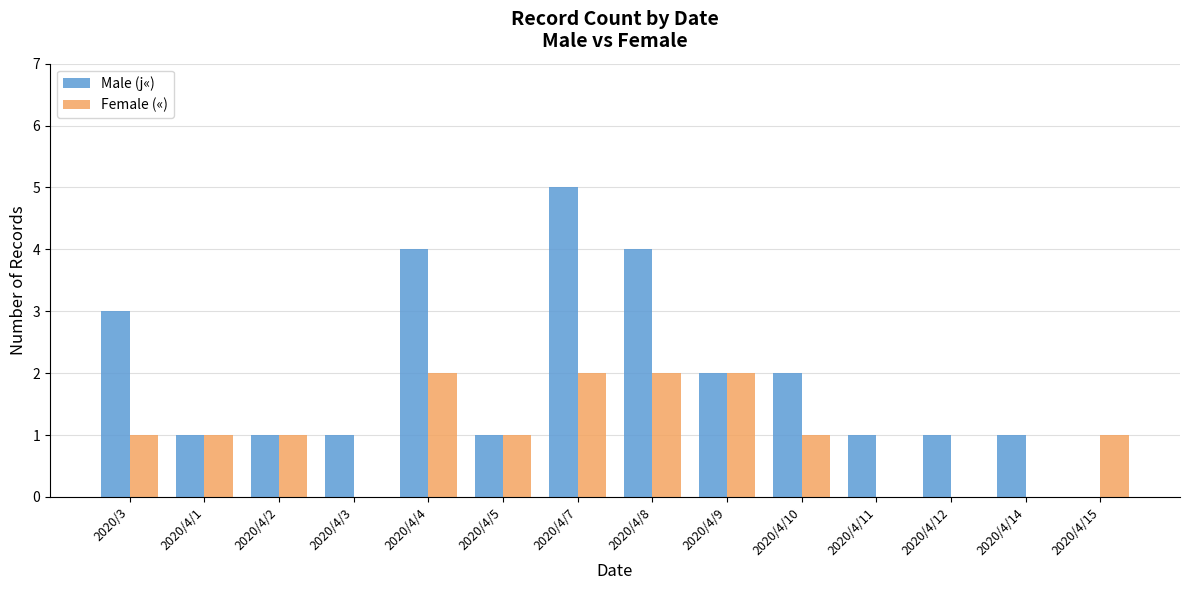

How many categories are shown in the chart?

14